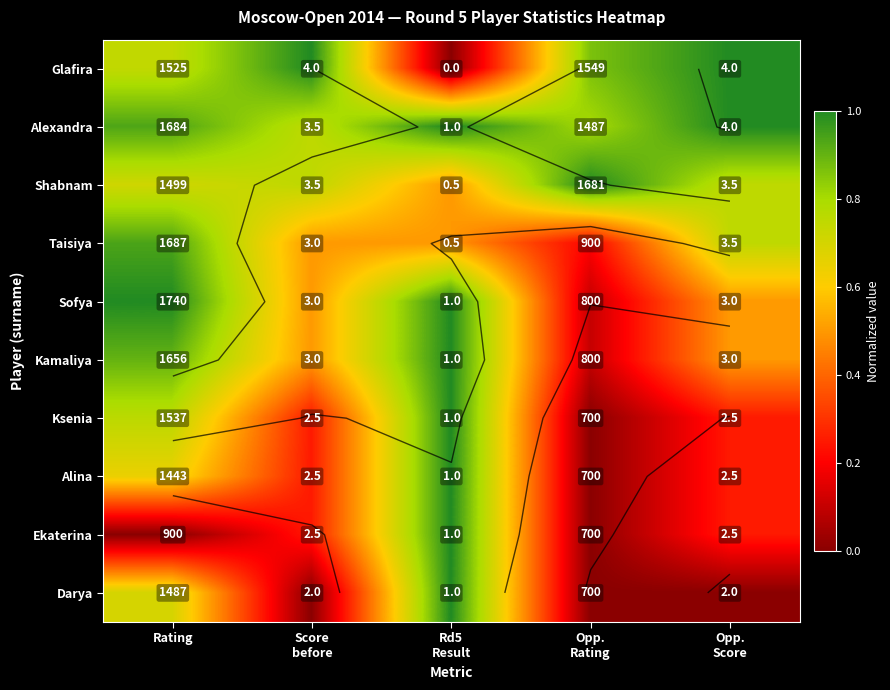

Between Score before and Rd5 Result, which series saw the biggest shift?

Glafira